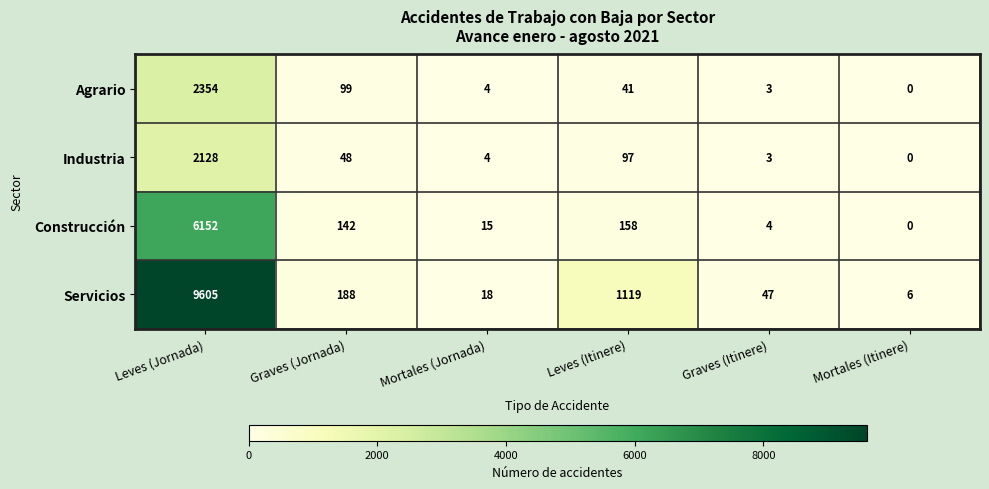

List the series in order of their peak value, highest first.

Servicios, Construcción, Agrario, Industria